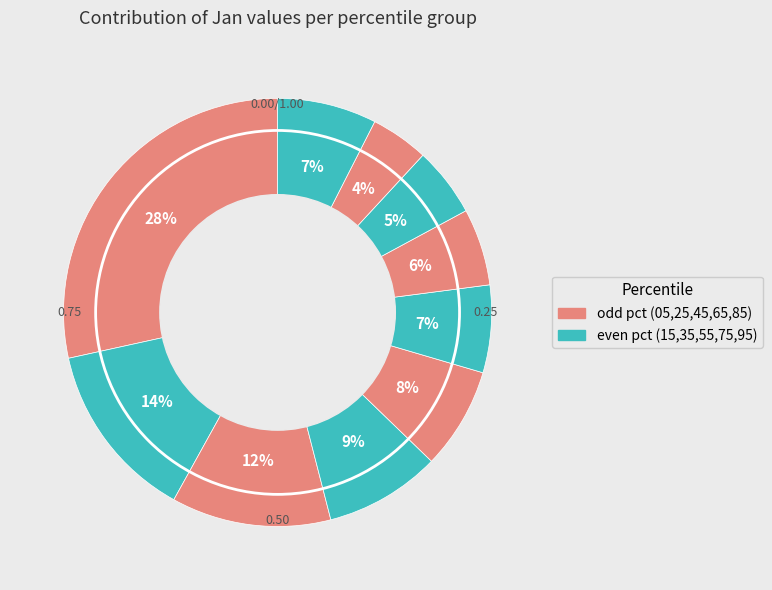

How many segments does this pie chart have?

10